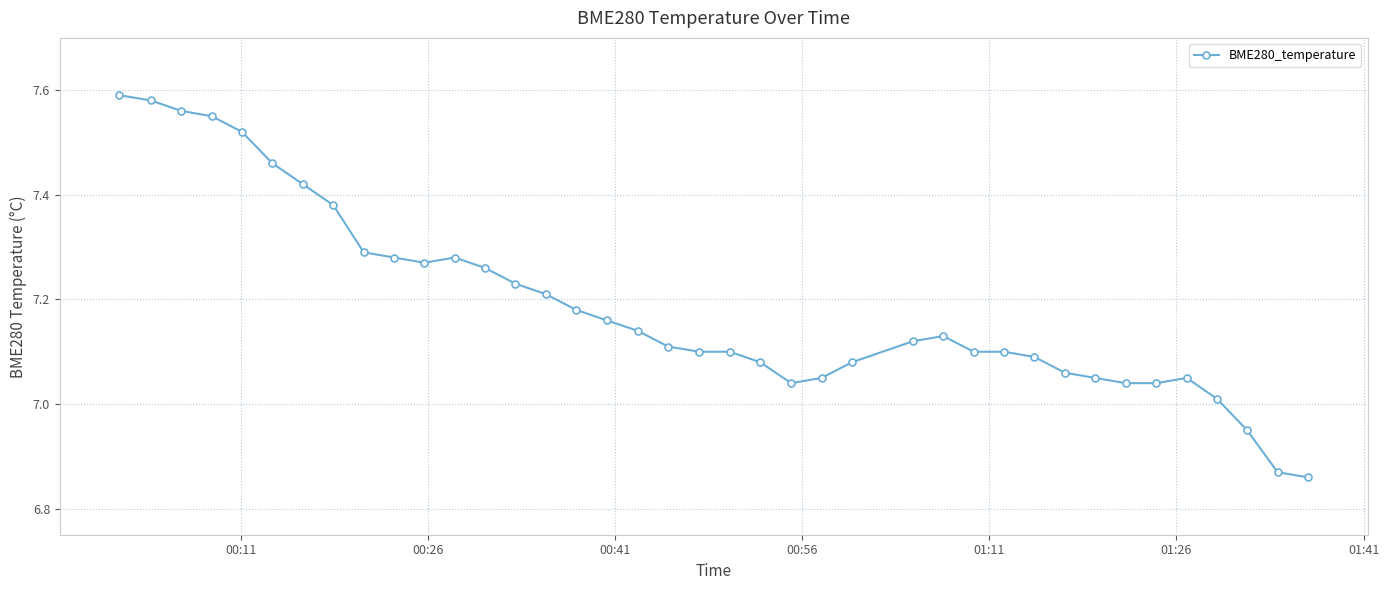

Count the number of values greater than 7.

36